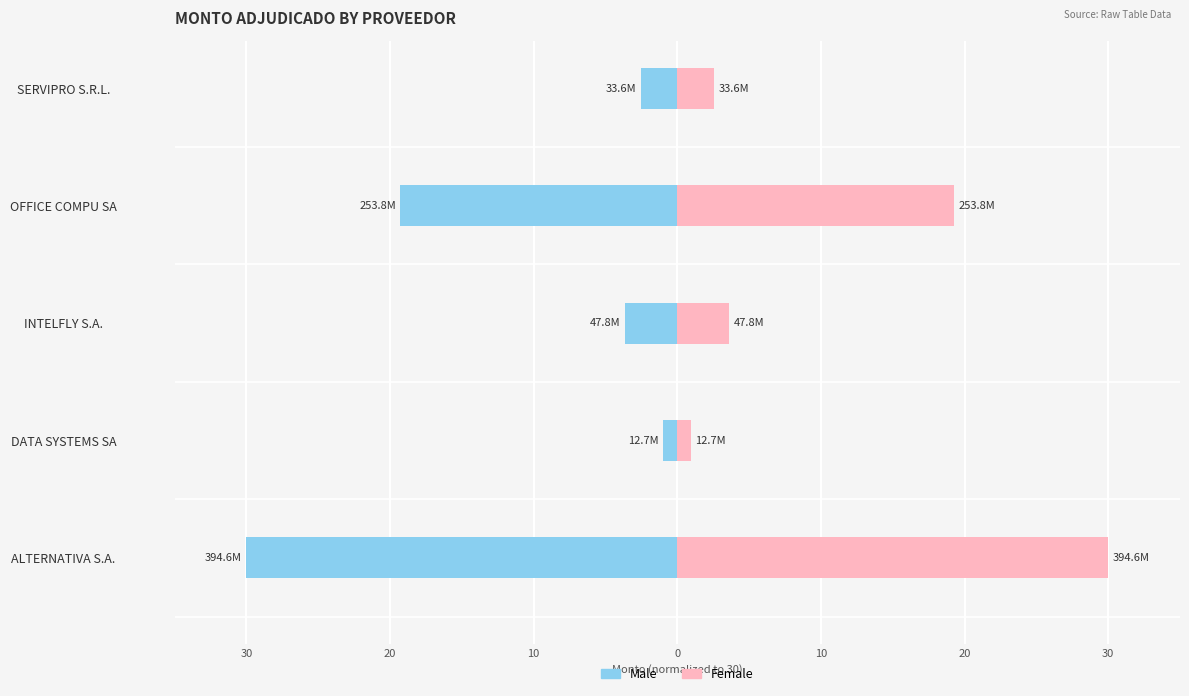

Reading right to left, transcribe all the data shown in this chart.

Male: -2.6	-19.3	-3.6	-1.0	-30.0
Female: 2.6	19.3	3.6	1.0	30.0